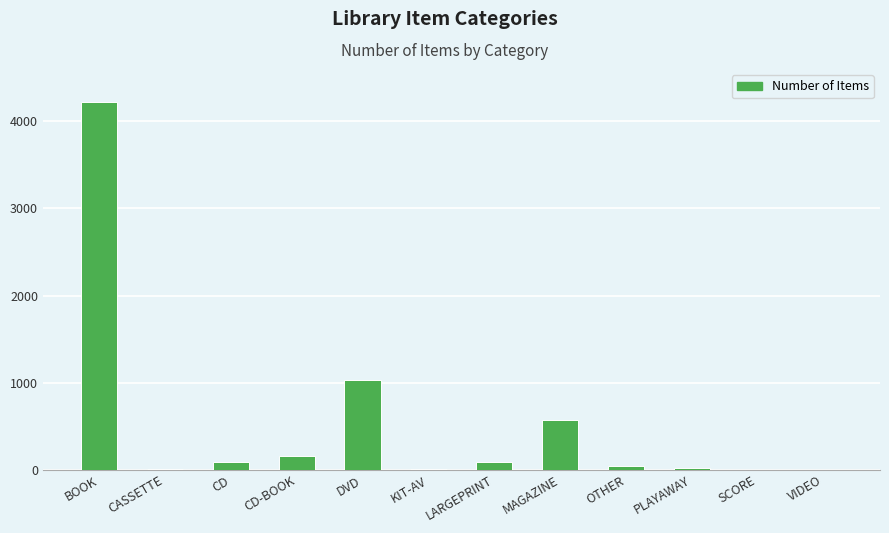

What is the sum of all values?

6249